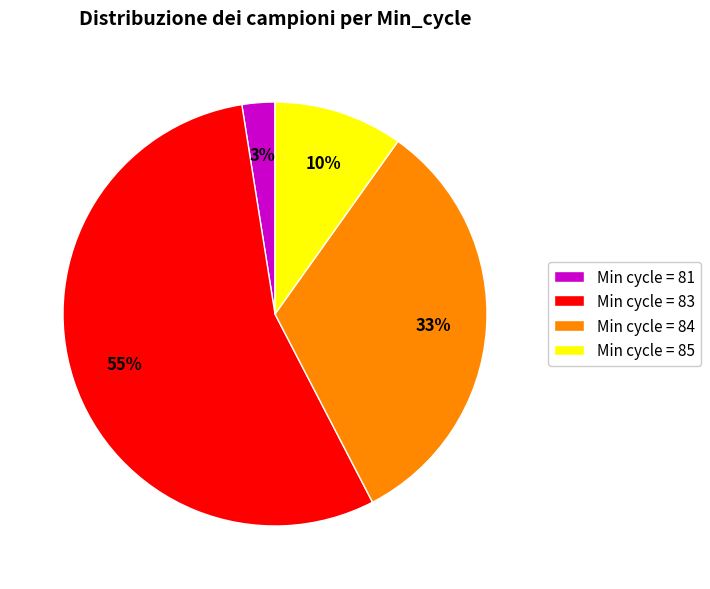

Which category has the biggest portion of the pie?

Min cycle = 83